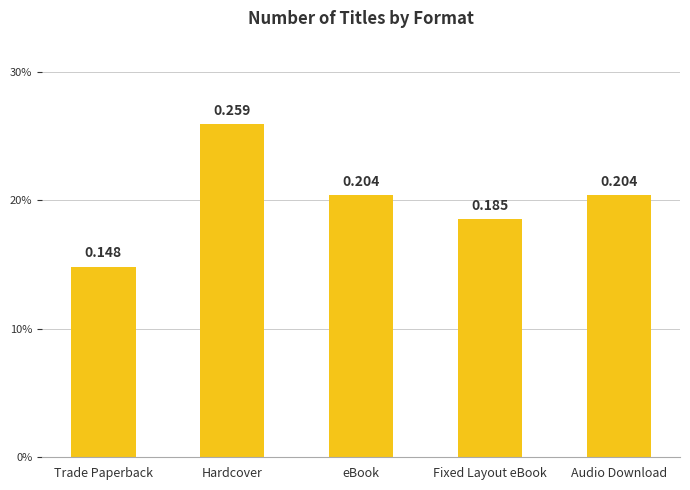

What is the average value?

0.2